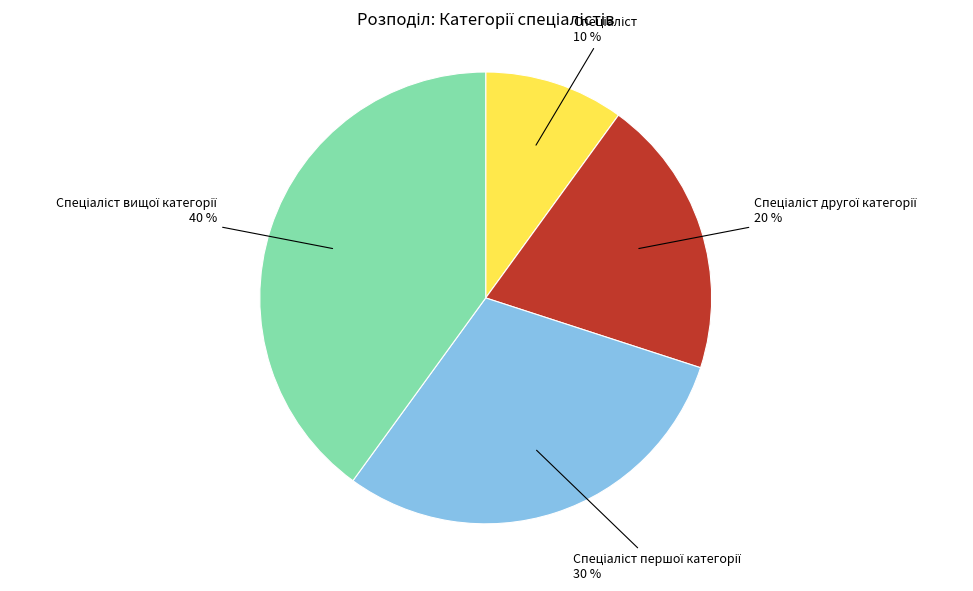

Does any single category account for the majority?

No